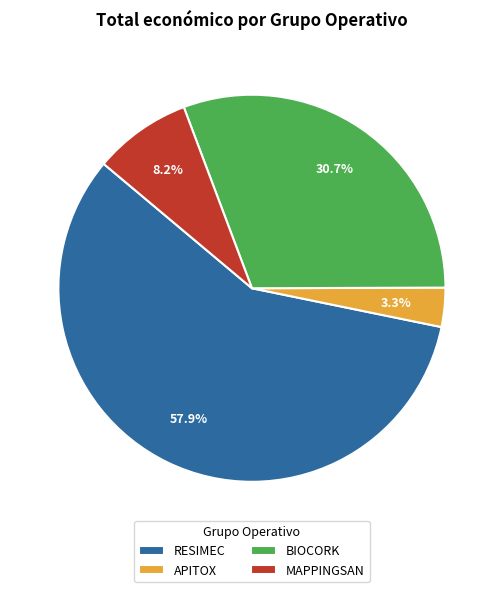

Which has a higher value, MAPPINGSAN or BIOCORK?

BIOCORK